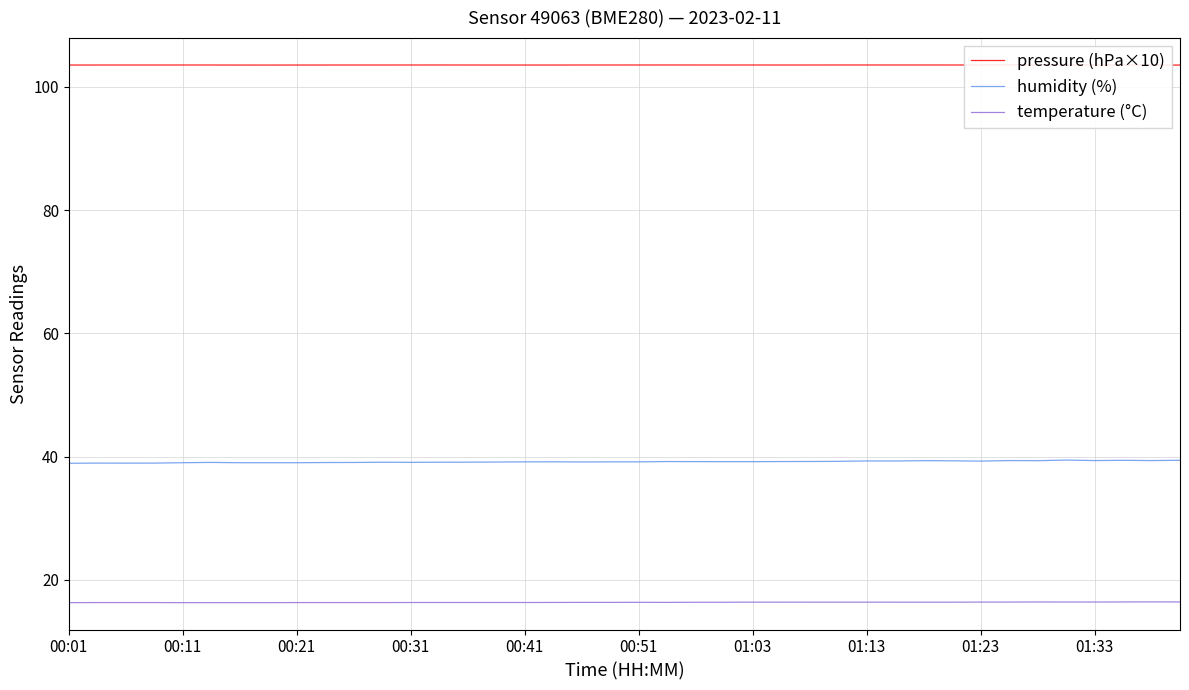

True or false: temperature (°C) and pressure (hPa×10) intersect in this chart.

False